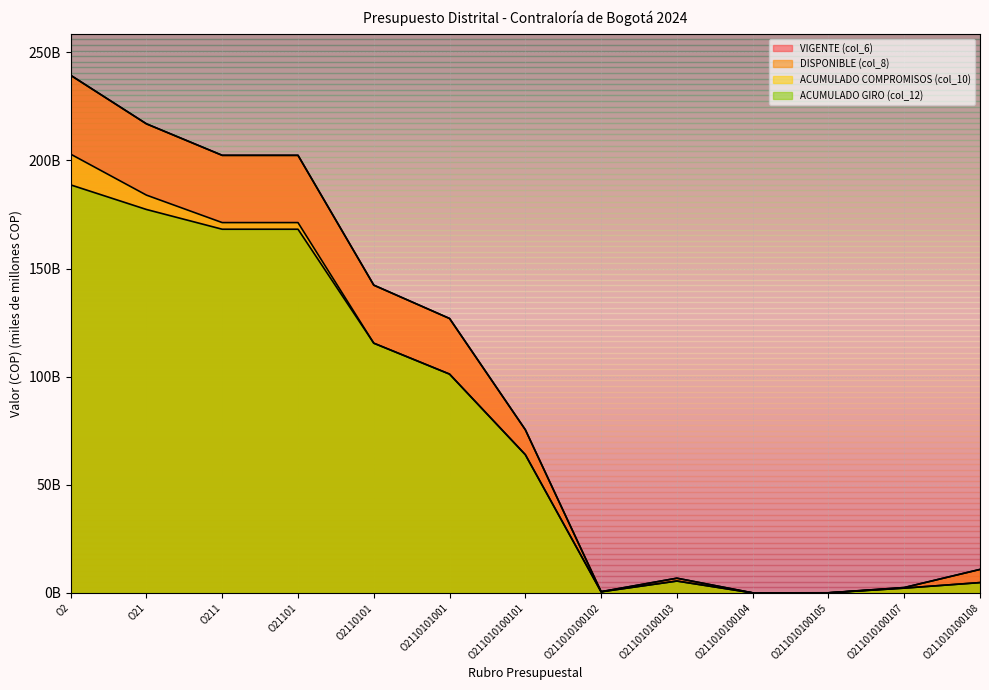

Is it true that ACUMULADO GIRO (col_12) equals 168.2 at O211?

True